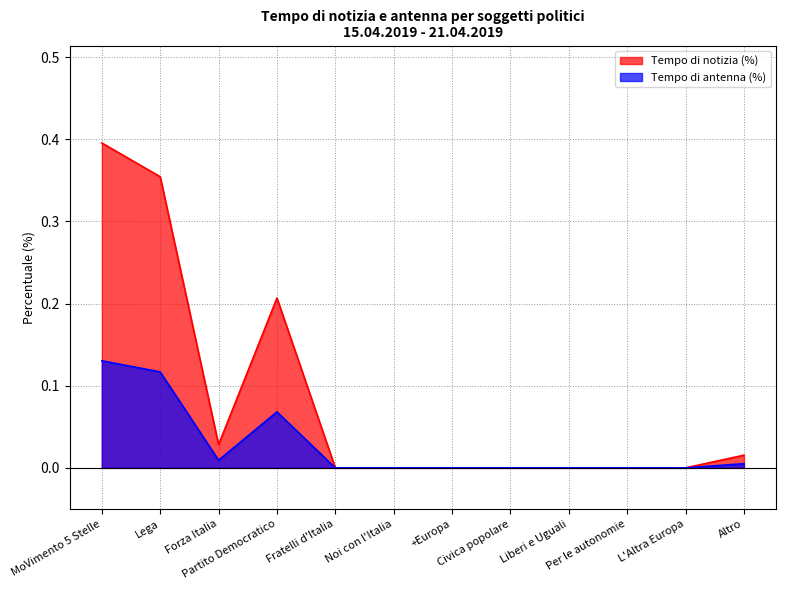

What is the label of the 4th point from the right?

Liberi e Uguali